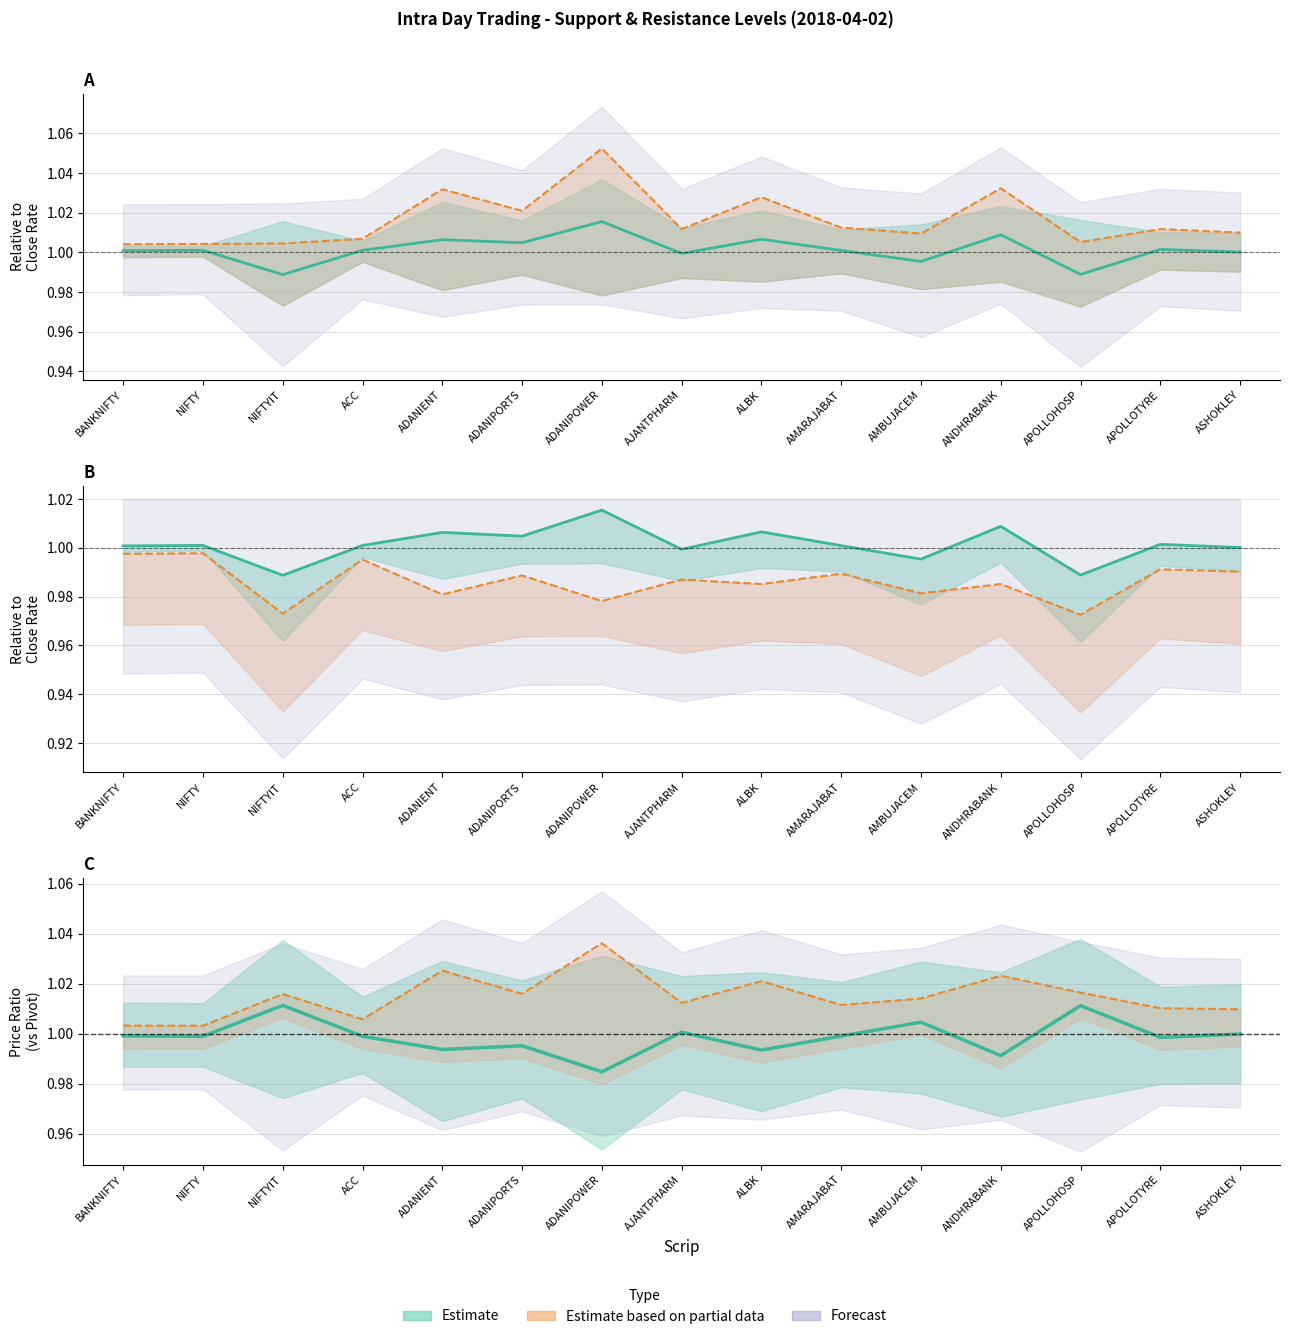

Where do Close/Pivot Ratio (Estimate) and HIGH first cross each other?

NIFTY and NIFTYIT